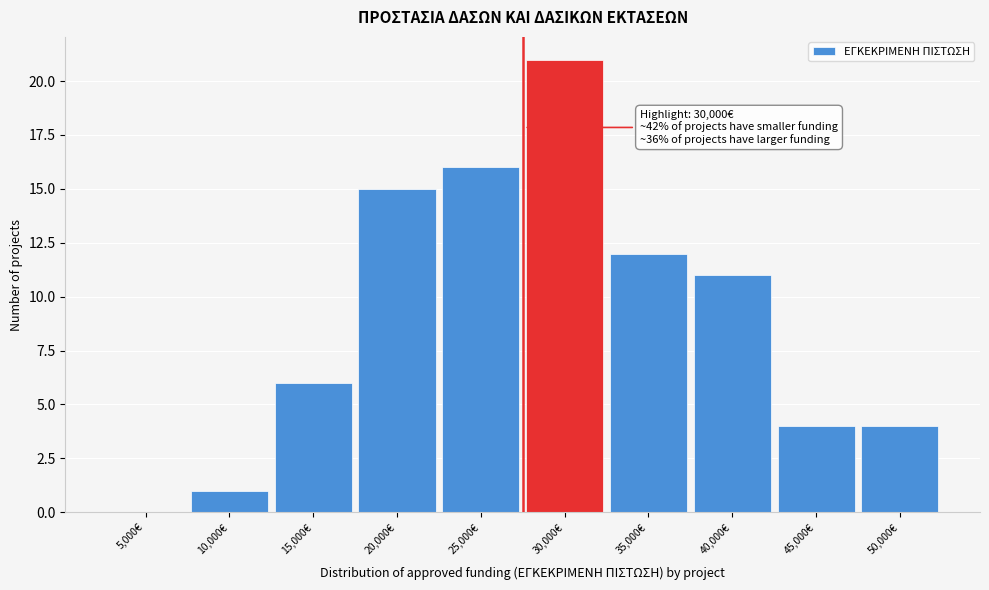

Reading left to right, list all the values displayed in this chart.

5,000€=0	10,000€=1	15,000€=6	20,000€=15	25,000€=16	30,000€=21	35,000€=12	40,000€=11	45,000€=4	50,000€=4